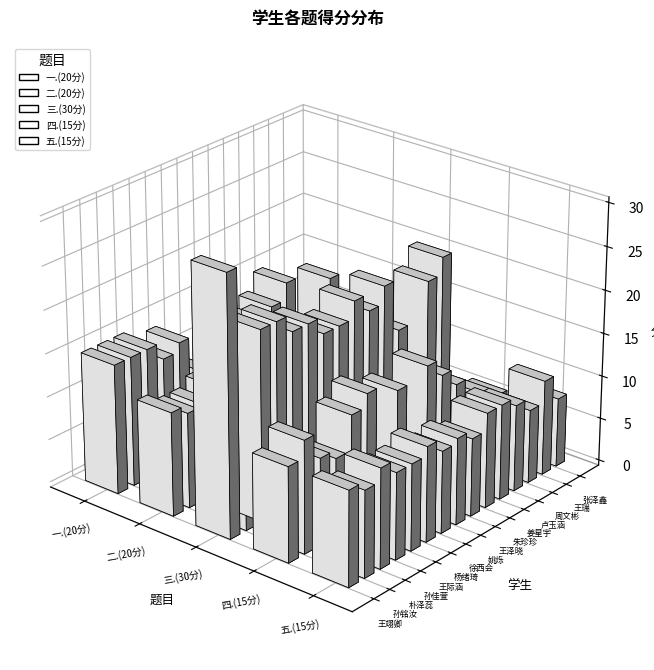

Reading left to right, transcribe all the data shown in this chart.

一.(20分): 王翊卿=15.0	孙铭汝=15.0	朴泽蕊=15.0	孙佳萱=13.0	王际涵=14.0	杨绪琦=10.0	徐西会=7.0	姚烁=16.0	王泽晓=9.0	朱珍珍=12.0	姜星宇=13.0	卢玉涵=15.0	周文彬=6.0	王瑞=3.0	张泽鑫=13.0
二.(20分): 王翊卿=12.0	孙铭汝=11.0	朴泽蕊=11.0	孙佳萱=12.0	王际涵=9.0	杨绪琦=14.0	徐西会=9.0	姚烁=7.0	王泽晓=7.0	朱珍珍=11.0	姜星宇=12.0	卢玉涵=8.0	周文彬=5.0	王瑞=7.0	张泽鑫=5.0
三.(30分): 王翊卿=30.0	孙铭汝=14.0	朴泽蕊=22.0	孙佳萱=22.0	王际涵=20.0	杨绪琦=20.0	徐西会=18.0	姚烁=18.0	王泽晓=20.0	朱珍珍=18.0	姜星宇=20.0	卢玉涵=14.0	周文彬=12.0	王瑞=18.0	张泽鑫=20.0
四.(15分): 王翊卿=11.0	孙铭汝=13.0	朴泽蕊=10.0	孙佳萱=9.0	王际涵=13.0	杨绪琦=14.5	徐西会=6.0	姚烁=13.0	王泽晓=7.0	朱珍珍=14.0	姜星宇=12.0	卢玉涵=10.0	周文彬=4.0	王瑞=7.0	张泽鑫=6.0
五.(15分): 王翊卿=11.0	孙铭汝=10.0	朴泽蕊=11.5	孙佳萱=10.0	王际涵=10.0	杨绪琦=11.0	徐西会=9.5	姚烁=10.0	王泽晓=9.0	朱珍珍=11.0	姜星宇=11.0	卢玉涵=10.0	周文彬=8.5	王瑞=11.0	张泽鑫=8.0